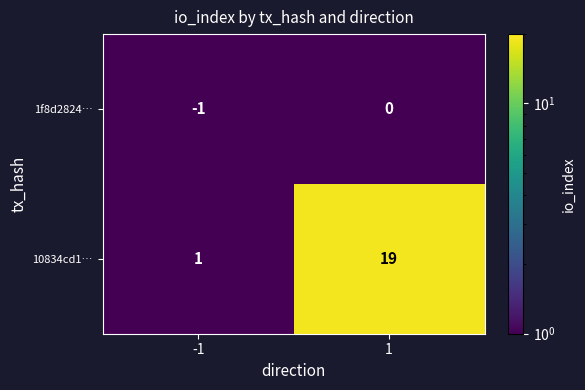

Is the value of 10834cd1… at -1 greater than the value of 1f8d2824… at -1?

Yes